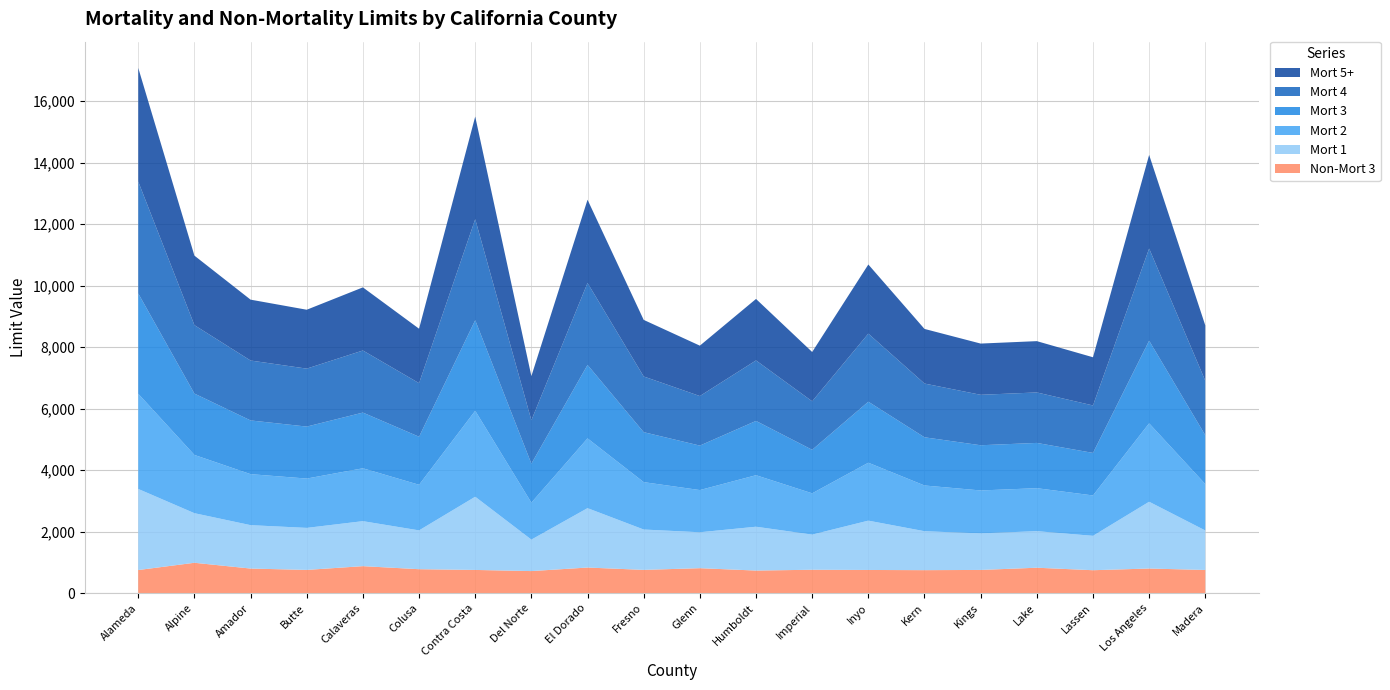

Reading left to right, transcribe all the data shown in this chart.

Mort 1: Alameda=2636	Alpine=1612	Amador=1411	Butte=1366	Calaveras=1463	Colusa=1262	Contra Costa=2380	Del Norte=1023	El Dorado=1931	Fresno=1312	Glenn=1168	Humboldt=1425	Imperial=1143	Inyo=1604	Kern=1266	Kings=1188	Lake=1189	Lassen=1118	Los Angeles=2171	Madera=1284
Mort 2: Alameda=3095	Alpine=1894	Amador=1658	Butte=1604	Calaveras=1719	Colusa=1483	Contra Costa=2795	Del Norte=1202	El Dorado=2268	Fresno=1541	Glenn=1372	Humboldt=1675	Imperial=1342	Inyo=1883	Kern=1487	Kings=1396	Lake=1397	Lassen=1313	Los Angeles=2550	Madera=1508
Mort 3: Alameda=3262	Alpine=1995	Amador=1747	Butte=1690	Calaveras=1811	Colusa=1562	Contra Costa=2945	Del Norte=1267	El Dorado=2389	Fresno=1624	Glenn=1446	Humboldt=1765	Imperial=1415	Inyo=1984	Kern=1567	Kings=1470	Lake=1472	Lassen=1383	Los Angeles=2687	Madera=1588
Mort 4: Alameda=3636	Alpine=2225	Amador=1948	Butte=1884	Calaveras=2019	Colusa=1742	Contra Costa=3284	Del Norte=1412	El Dorado=2664	Fresno=1811	Glenn=1611	Humboldt=1967	Imperial=1577	Inyo=2213	Kern=1747	Kings=1640	Lake=1641	Lassen=1543	Los Angeles=2996	Madera=1771
Mort 5+: Alameda=3696	Alpine=2260	Amador=1979	Butte=1915	Calaveras=2052	Colusa=1770	Contra Costa=3337	Del Norte=1435	El Dorado=2707	Fresno=1840	Glenn=1638	Humboldt=1999	Imperial=1603	Inyo=2248	Kern=1776	Kings=1666	Lake=1668	Lassen=1567	Los Angeles=3044	Madera=1799
Non-Mort 3: Alameda=750	Alpine=986	Amador=798	Butte=754	Calaveras=876	Colusa=777	Contra Costa=753	Del Norte=716	El Dorado=831	Fresno=755	Glenn=810	Humboldt=733	Imperial=759	Inyo=752	Kern=746	Kings=753	Lake=825	Lassen=744	Los Angeles=799	Madera=752